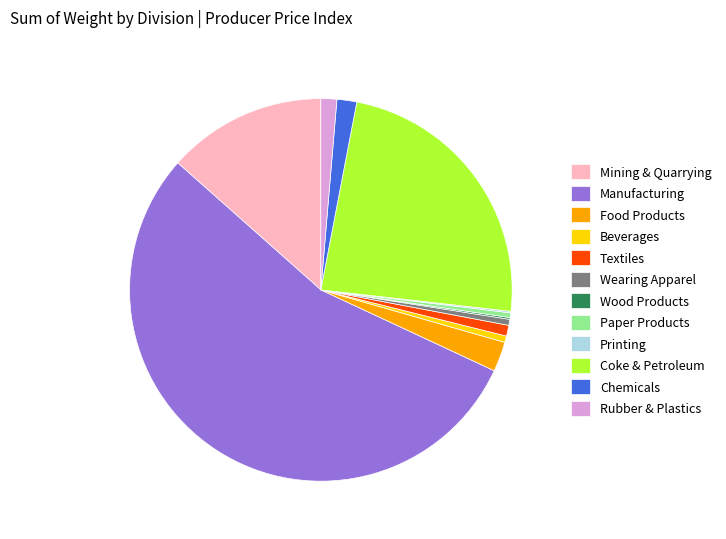

Which category has the biggest portion of the pie?

Manufacturing